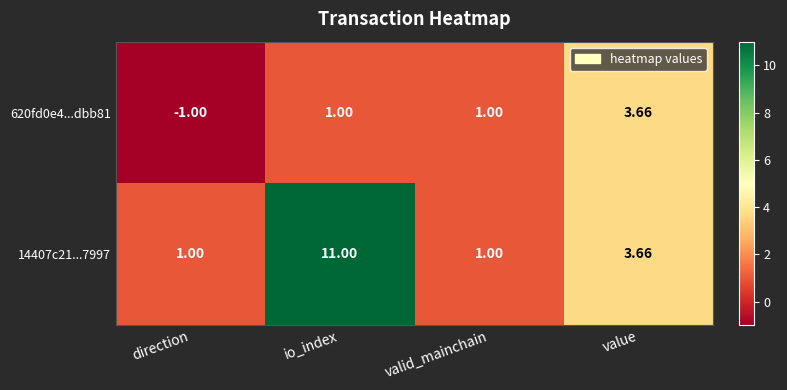

How many data points in 14407c21...7997 are less than 3?

2